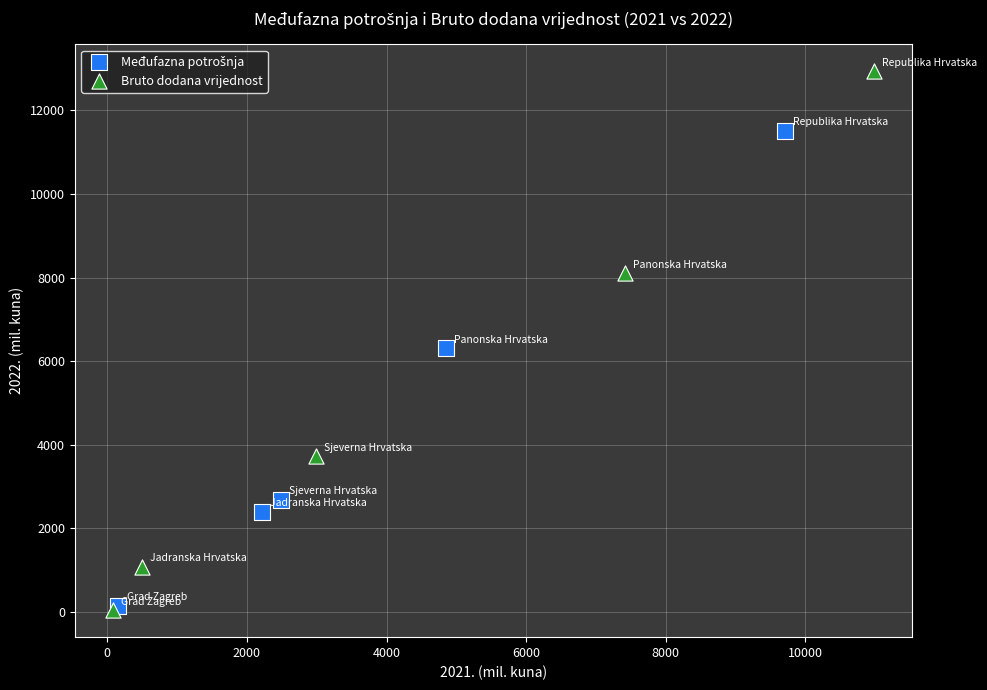

Which series reaches the maximum Y coordinate?

Bruto dodana vrijednost